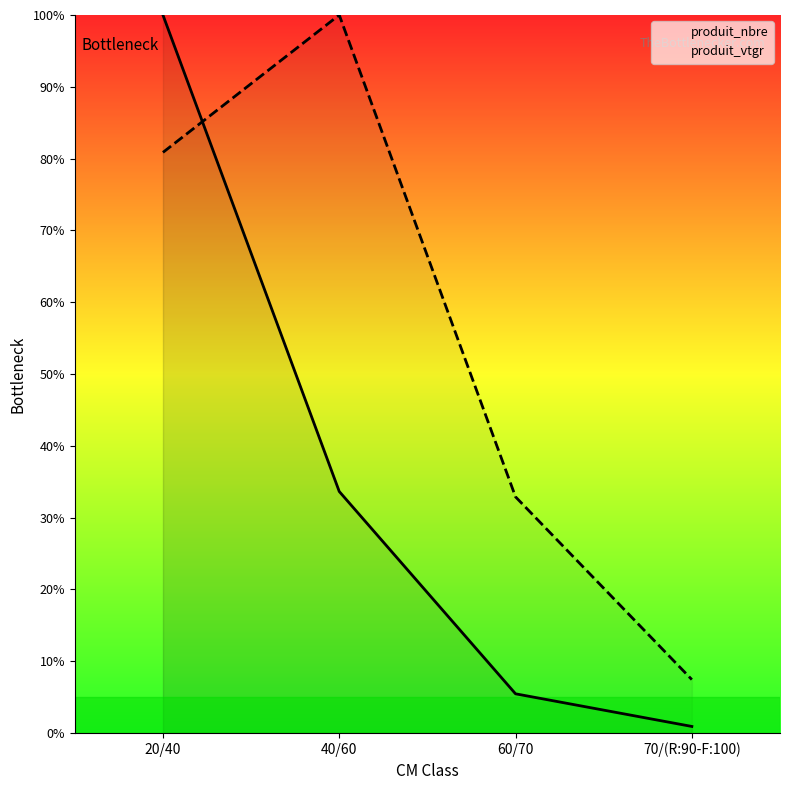

True or false: produit_vtgr and produit_nbre intersect in this chart.

True